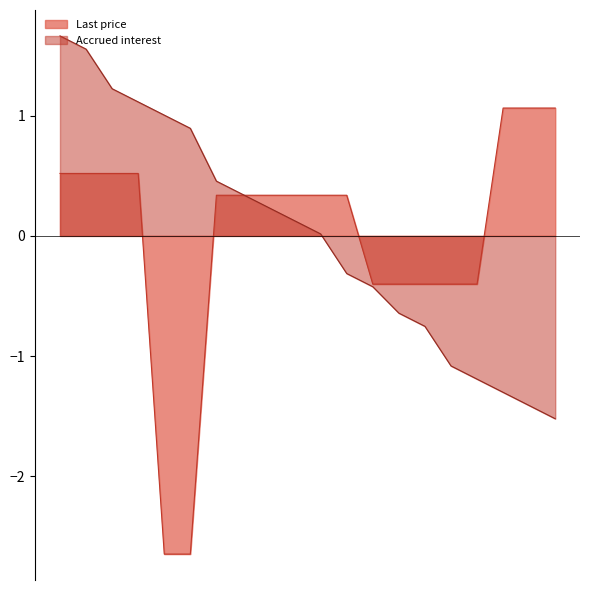

Which series ends up on top after the final intersection of Accrued interest and Last price?

Last price